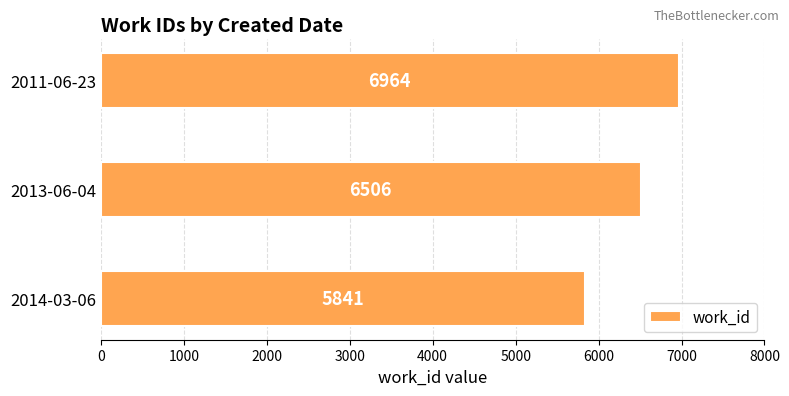

Does the chart contain stacked bars?

No